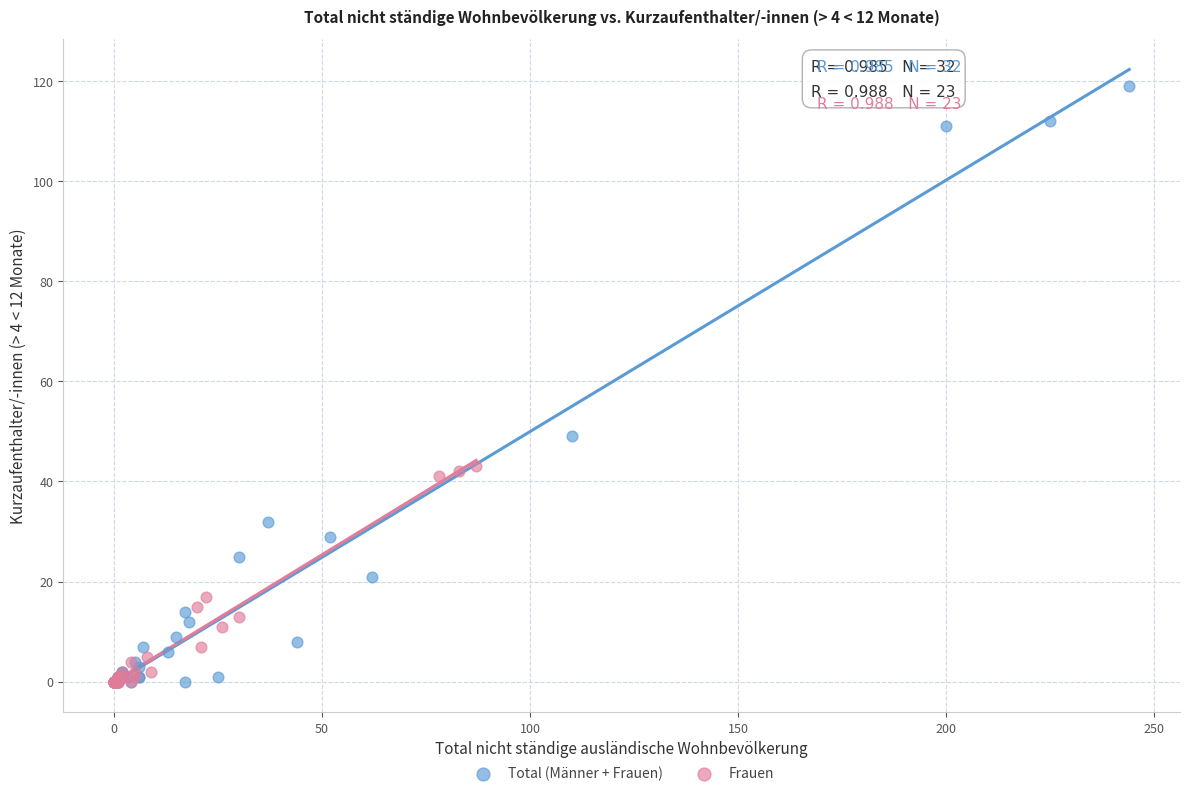

Which series contains the highest Y value?

Total (Männer + Frauen)